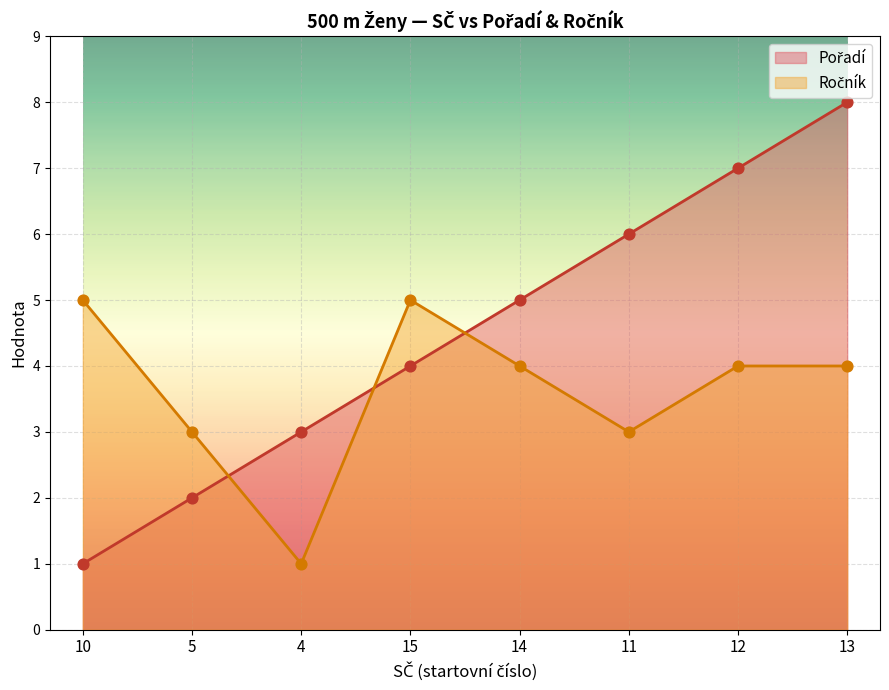

What are all the series names shown in the legend?

Pořadí, Ročník